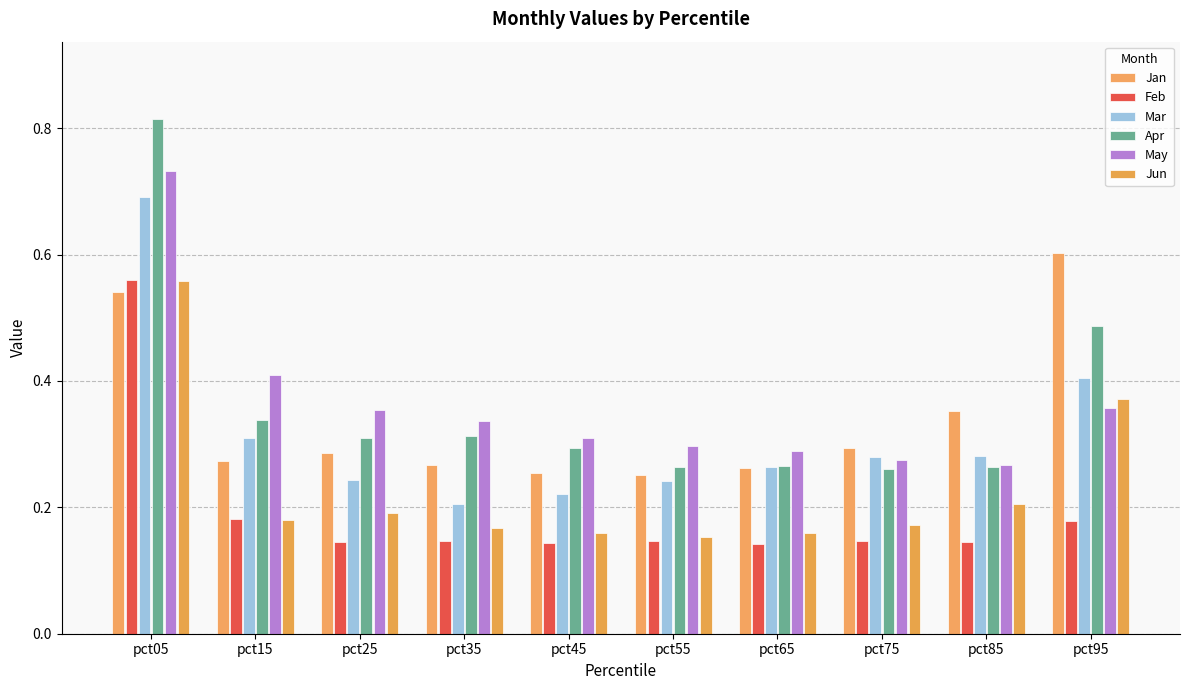

The Apr series shows 1.2 at pct05. True or false?

False